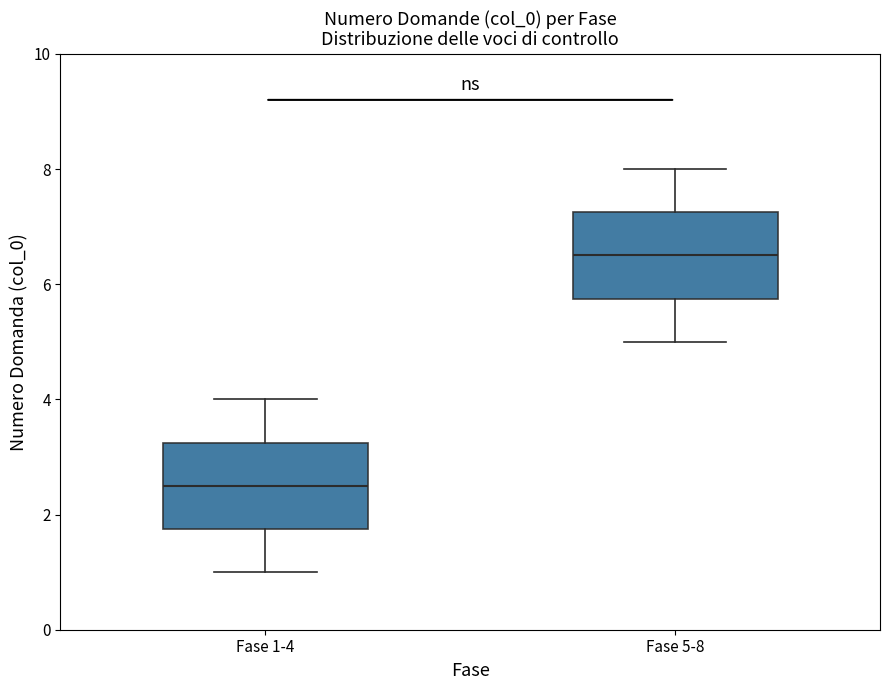

Reading left to right, transcribe this box plot: for each box, give where its median line is, the range the box spans, and where its two whiskers end, as read against the y-axis. The values are not printed on the chart, so give them approximately, as read against the axis.

Fase 1-4: median 2.6, box 1.8 to 3.2, whiskers 1.0 to 4.0
Fase 5-8: median 6.6, box 5.8 to 7.2, whiskers 5.0 to 8.0